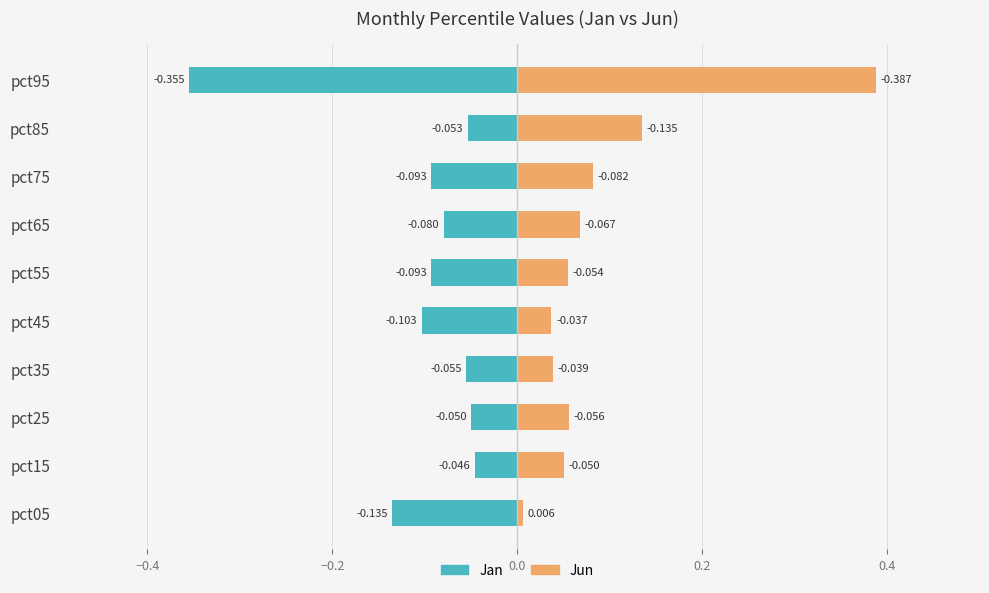

What is the minimum value shown in the chart?

-0.4